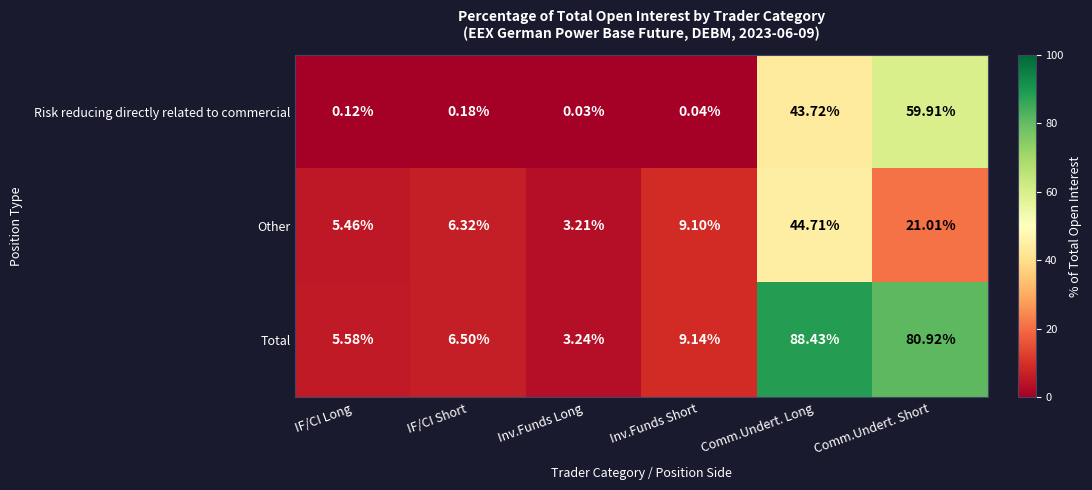

Which series has the largest total across all categories?

Total